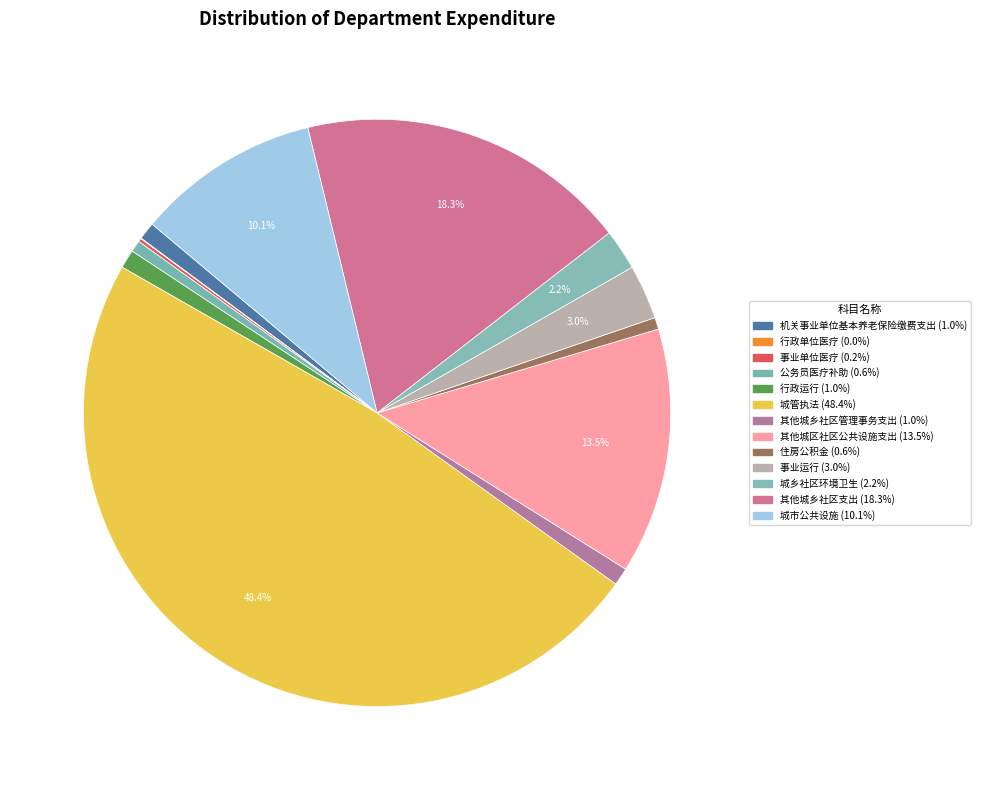

To the nearest percent, what is the difference between the 城市公共设施 and 城乡社区环境卫生 slice percentages?

8%